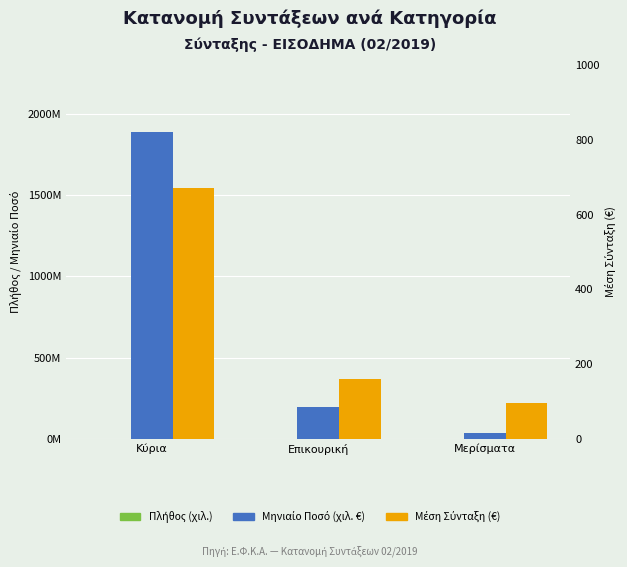

What is the spread (max minus min) of values at Μερίσματα?

39782540.9